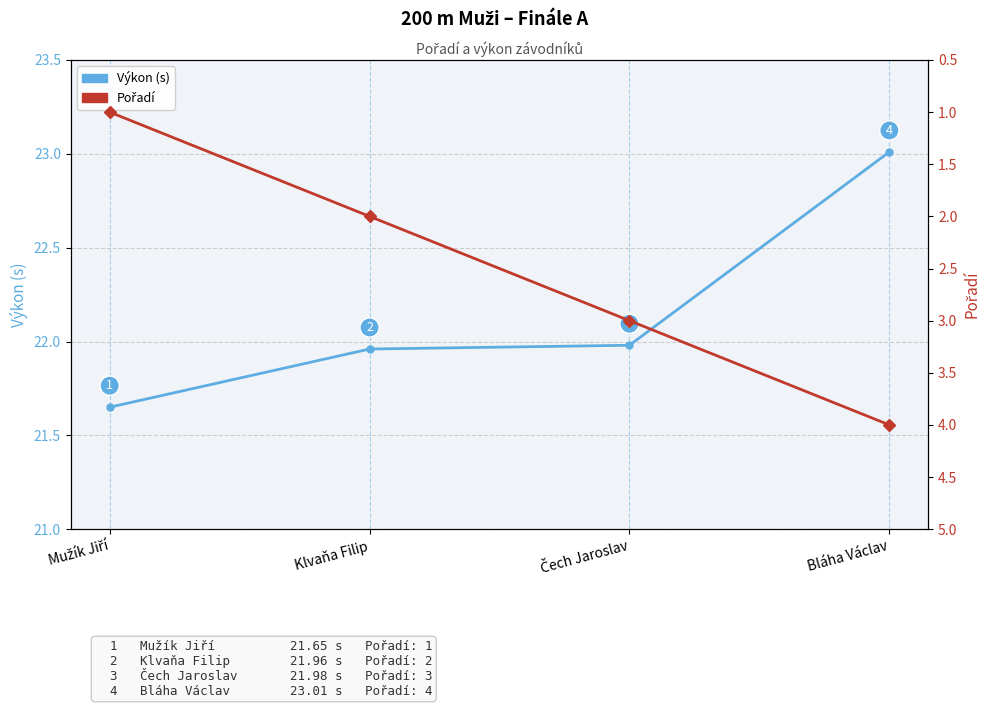

What is the label of the 3rd point from the left?

Čech Jaroslav